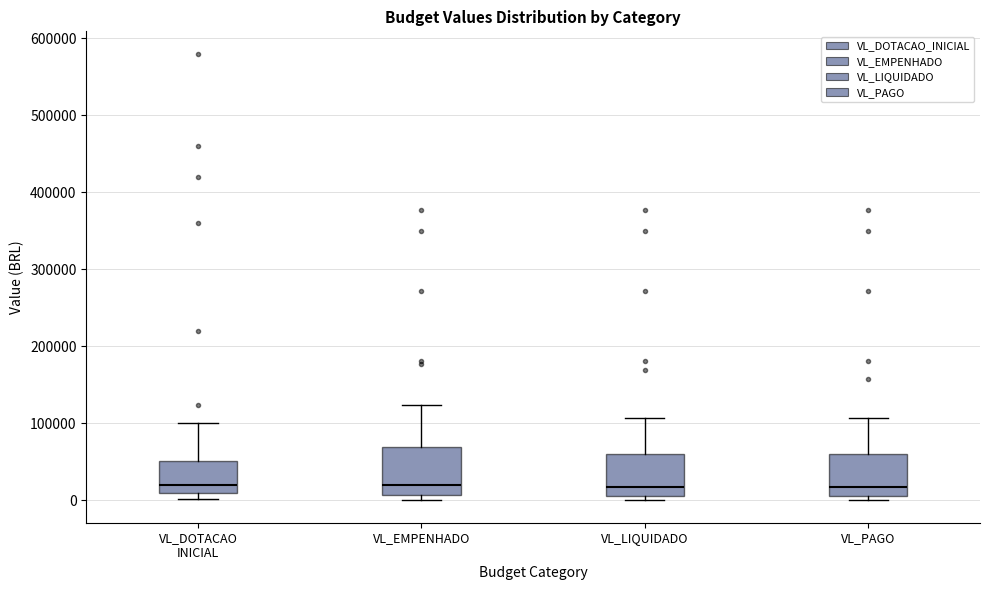

Where does the median line of the box for VL_PAGO sit on the y-axis? The values are not printed on the chart, so give them approximately, as read against the axis.

20000